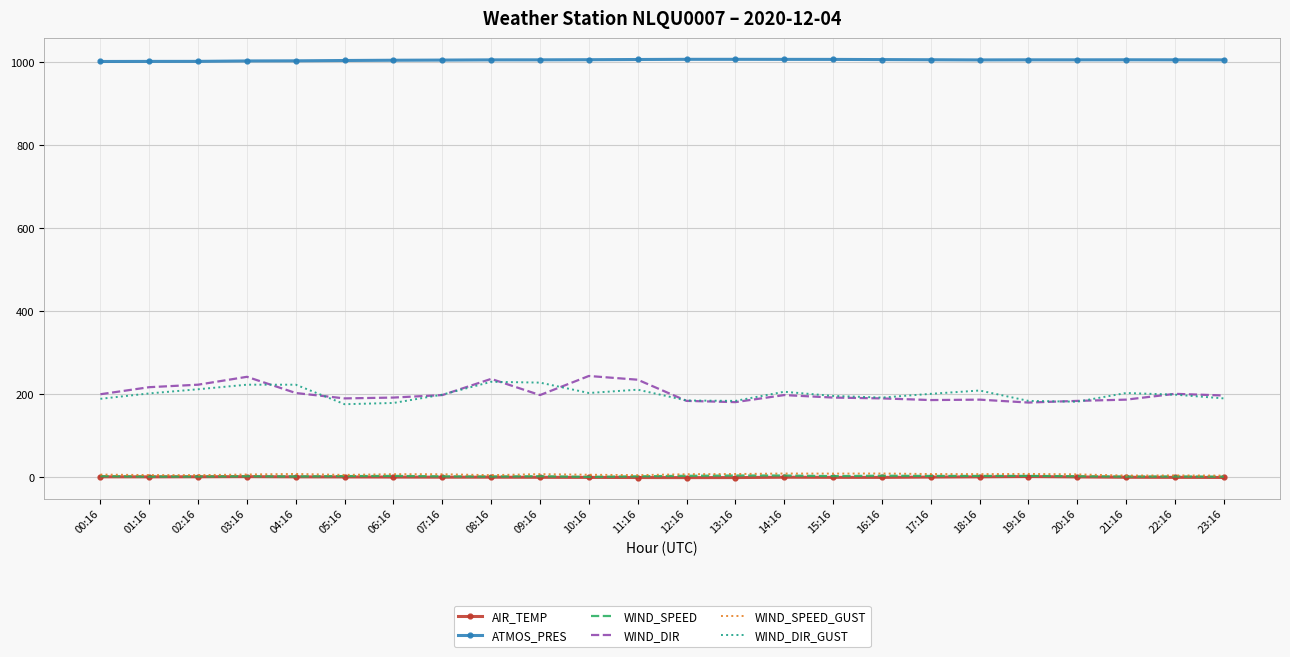

True or false: WIND_DIR_GUST and AIR_TEMP intersect in this chart.

False